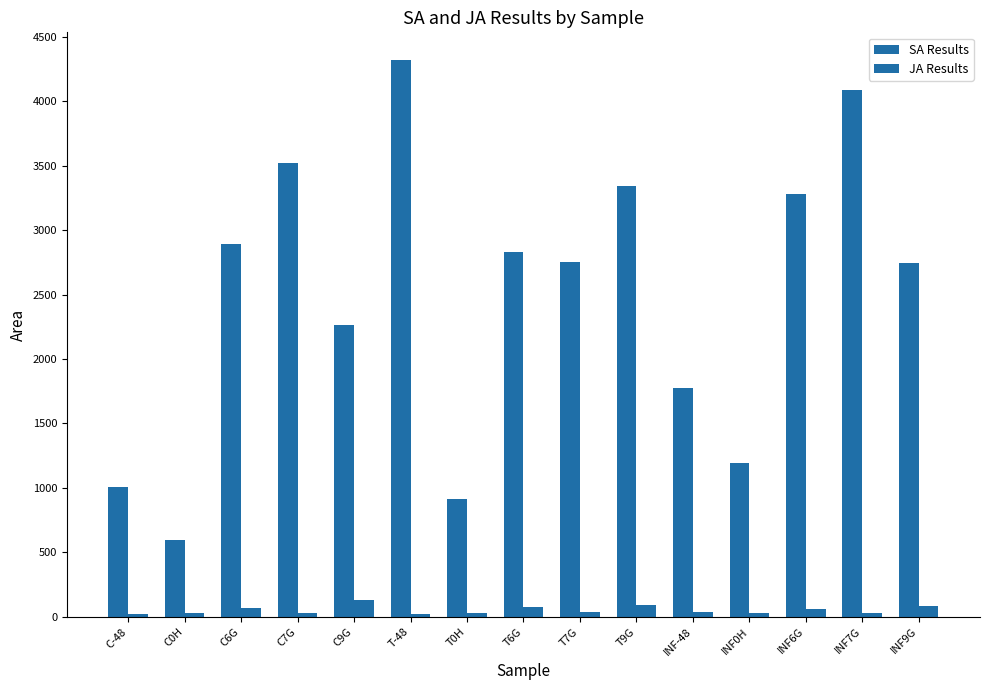

How many bars are there in total?

30